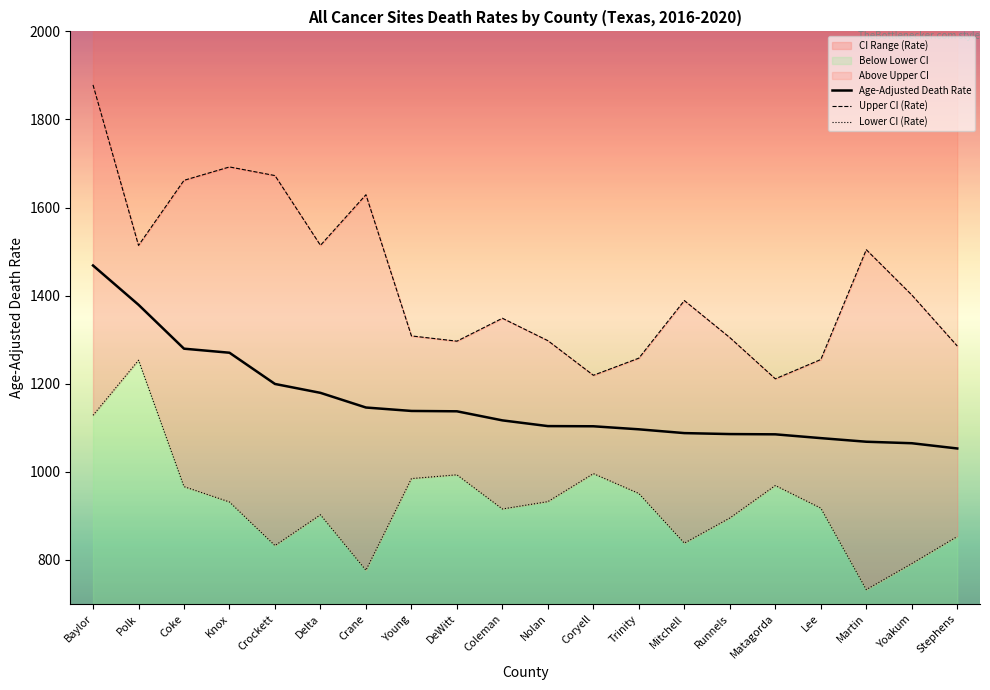

What is the value of the Upper CI (Rate) point at the 1st from the left?

1878.5